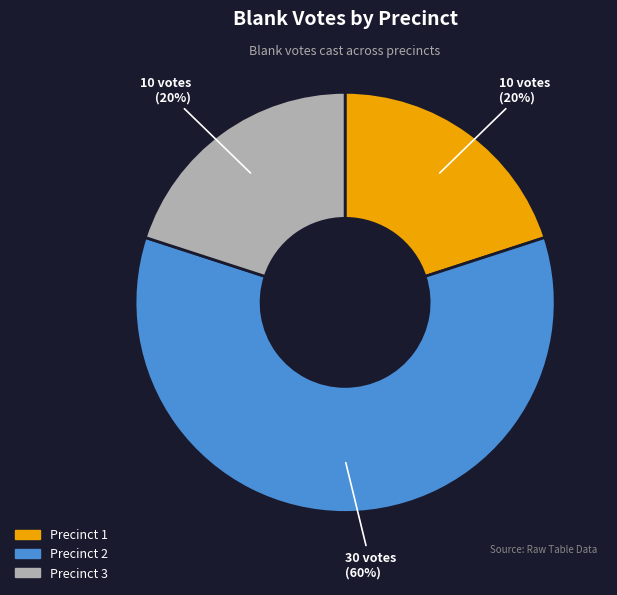

To the nearest percent, what portion does Precinct 1 represent?

20%